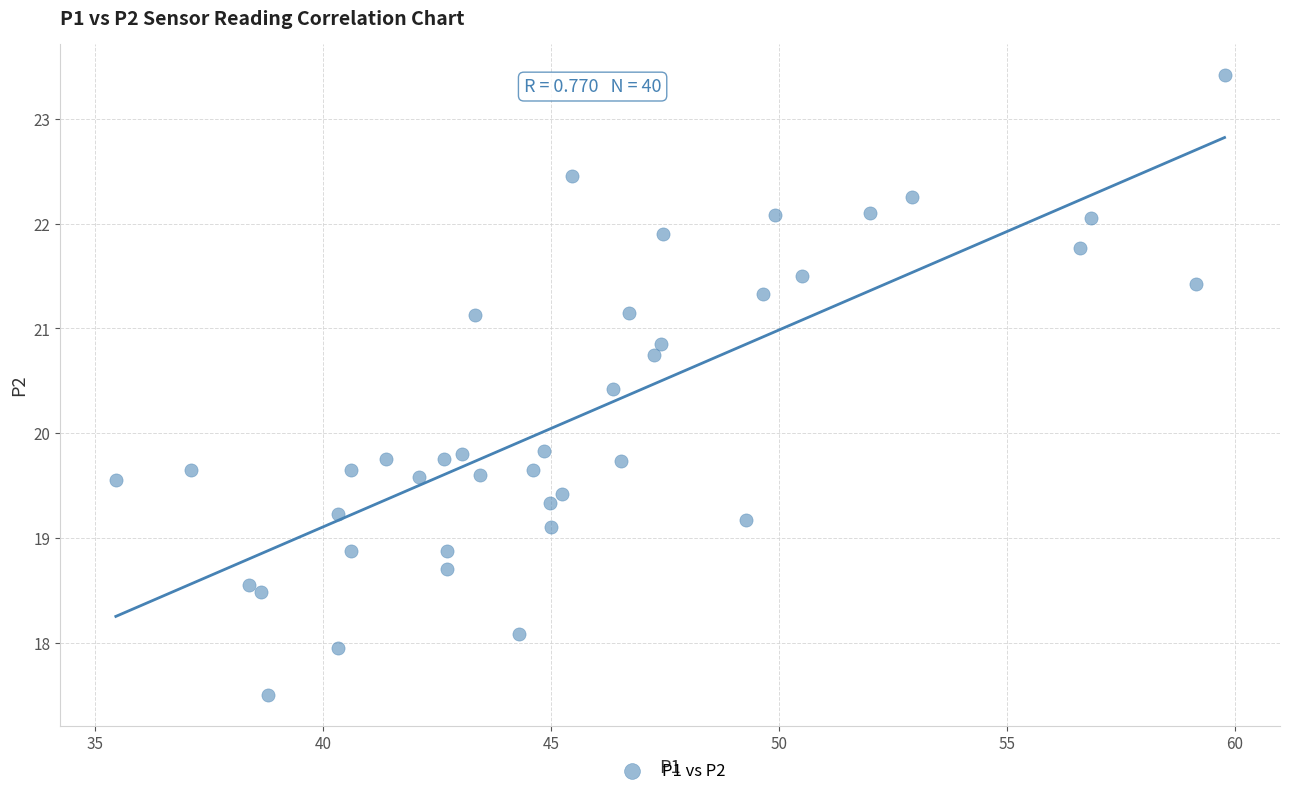

What is the range of Y values (max minus min)?

5.9